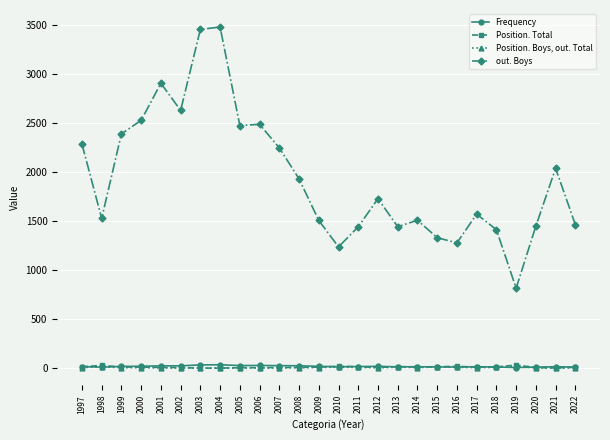

The Position. Total series shows 16 at 2013. True or false?

True